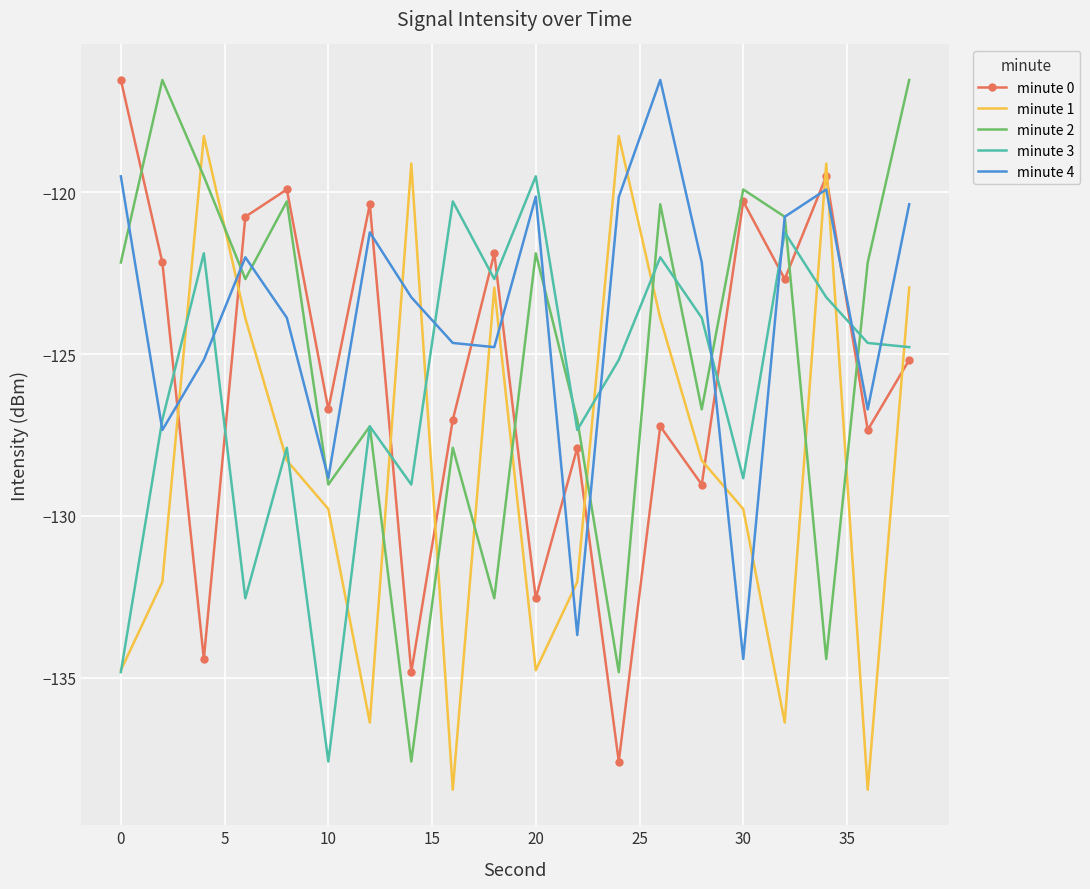

True or false: minute 0 and minute 2 intersect in this chart.

True